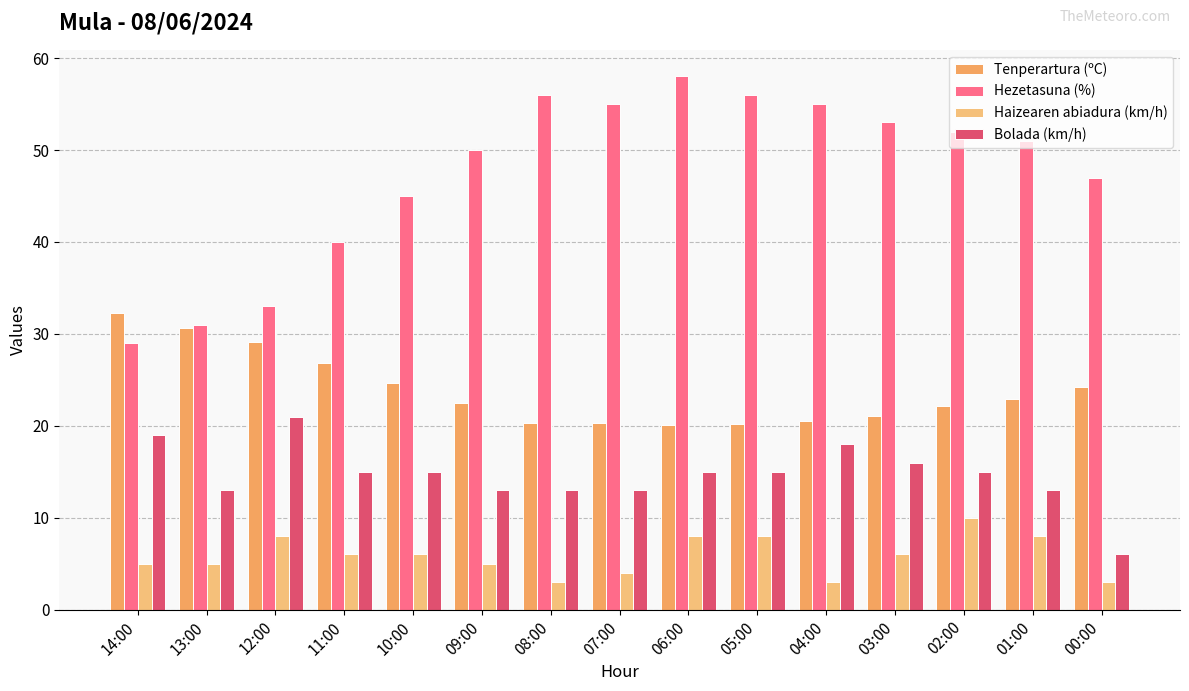

What is the average value of the Bolada (km/h) series?

14.7